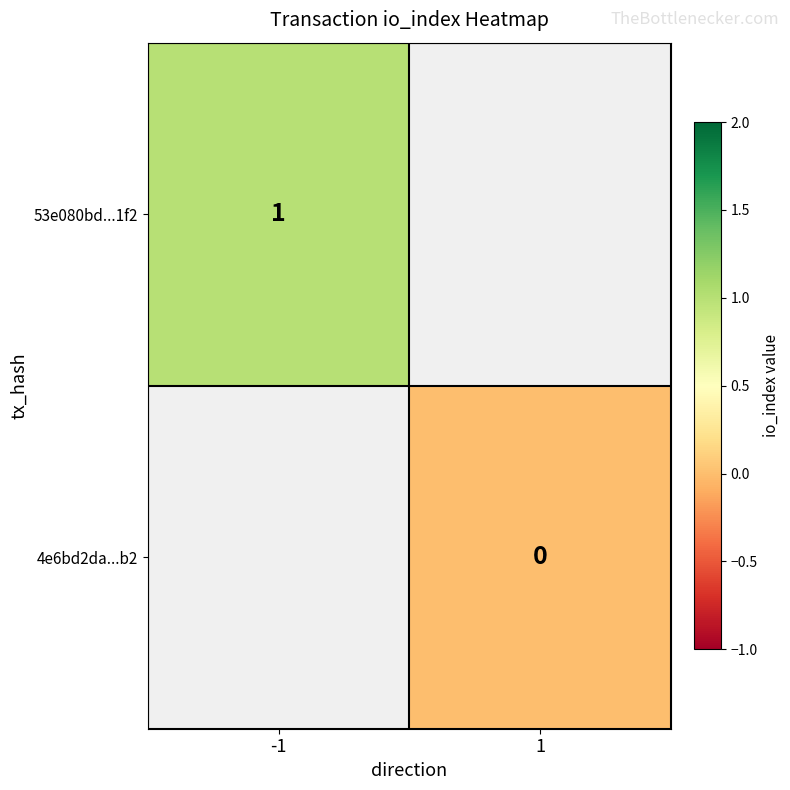

Is the value of 4e6bd2da...b2 at 1 greater than the value of 53e080bd...1f2 at -1?

No